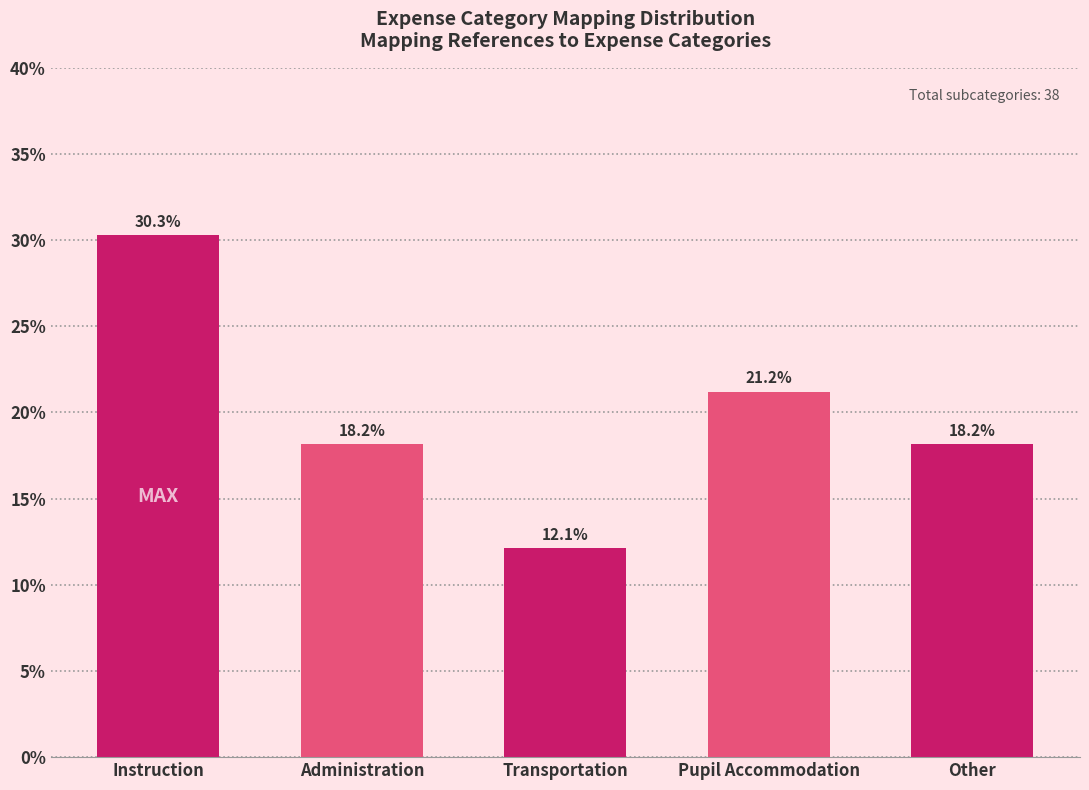

Reading left to right, list all the values displayed in this chart.

30.3	18.2	12.1	21.2	18.2